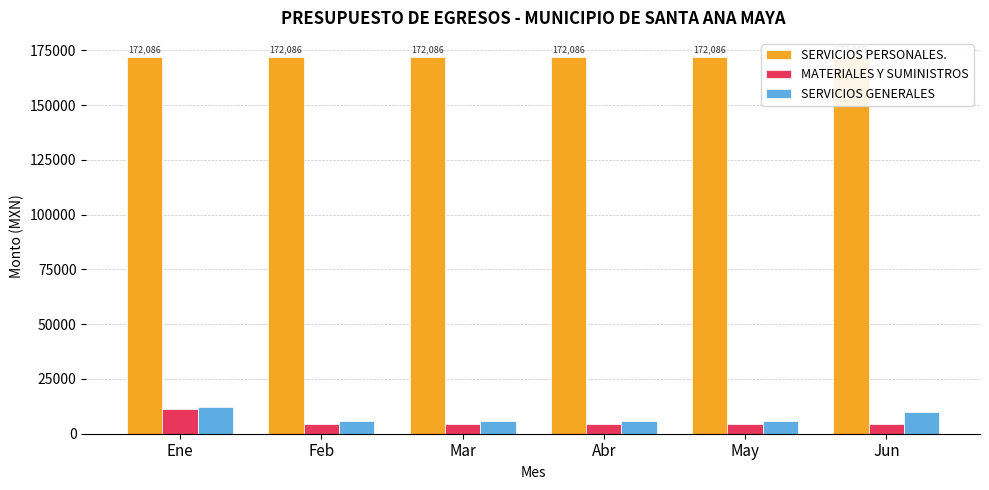

What is the label of the 6th bar from the left?

Jun